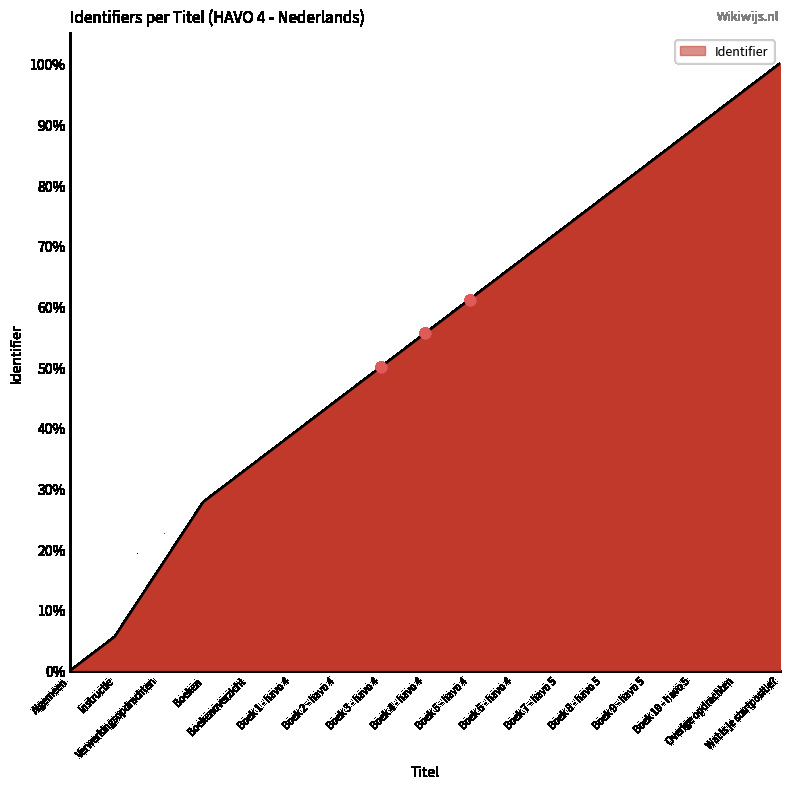

Between Boek 7 - havo 5 and Instructie, which is larger?

Boek 7 - havo 5